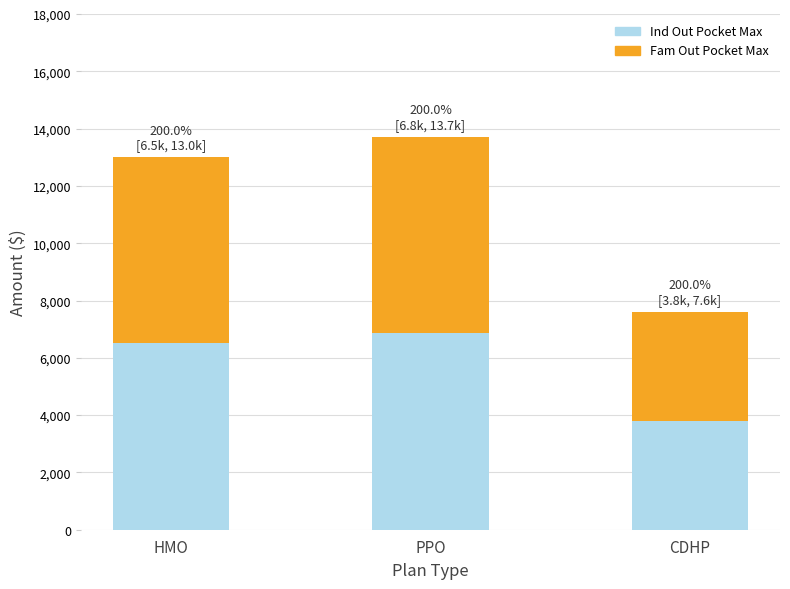

Reading right to left, transcribe the values for Ind Out Pocket Max.

3800	6850	6500